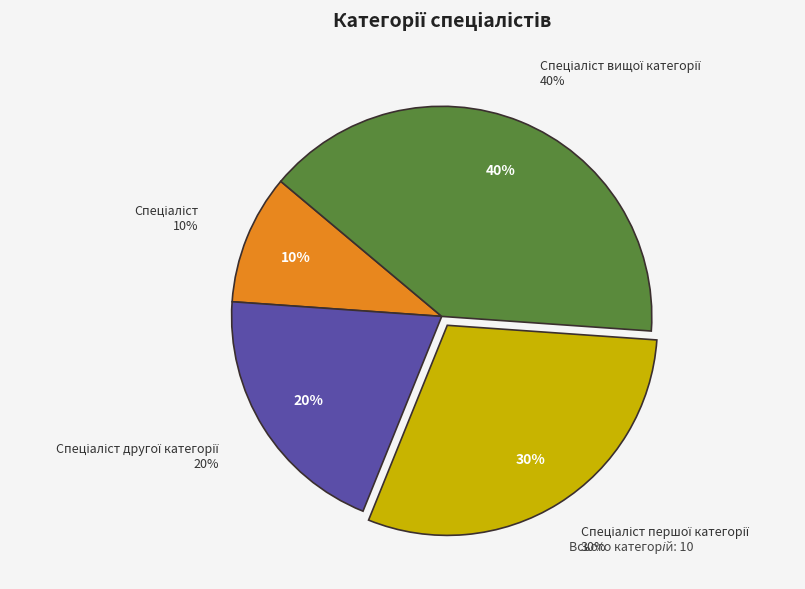

Rank the categories by value from highest to lowest.

Спеціаліст вищої категорії, Спеціаліст першої категорії, Спеціаліст другої категорії, Спеціаліст